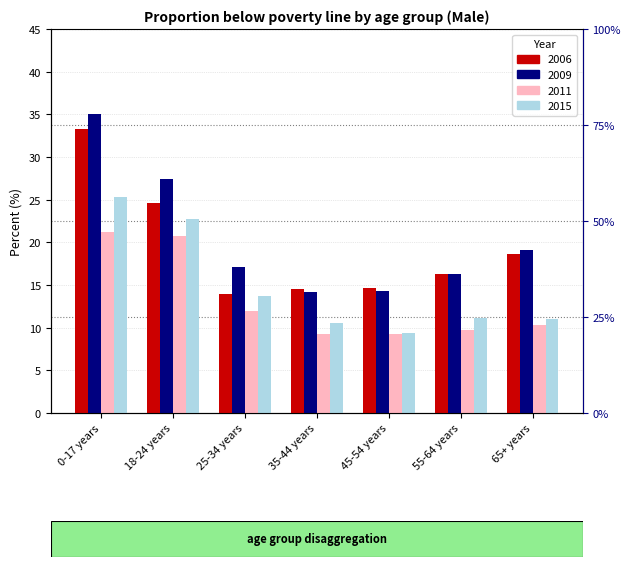

Which series has the widest spread of values?

2009